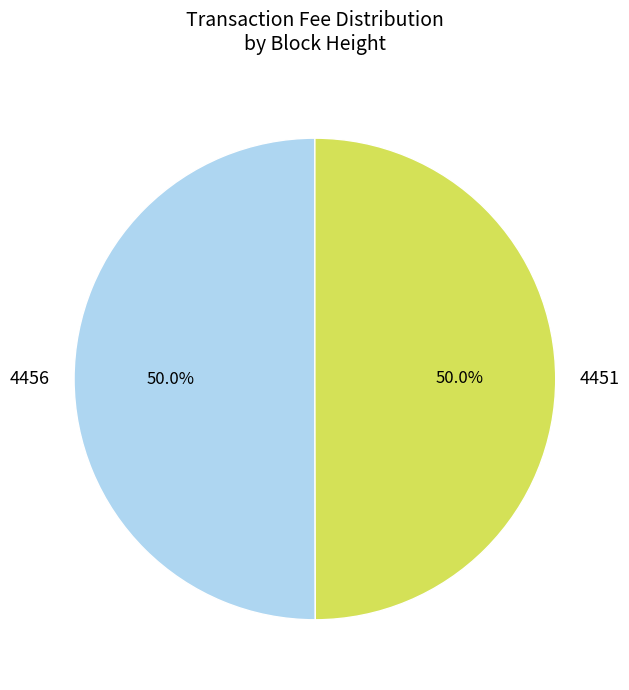

Is the sum of 4451 and 4456 greater than half?

Yes